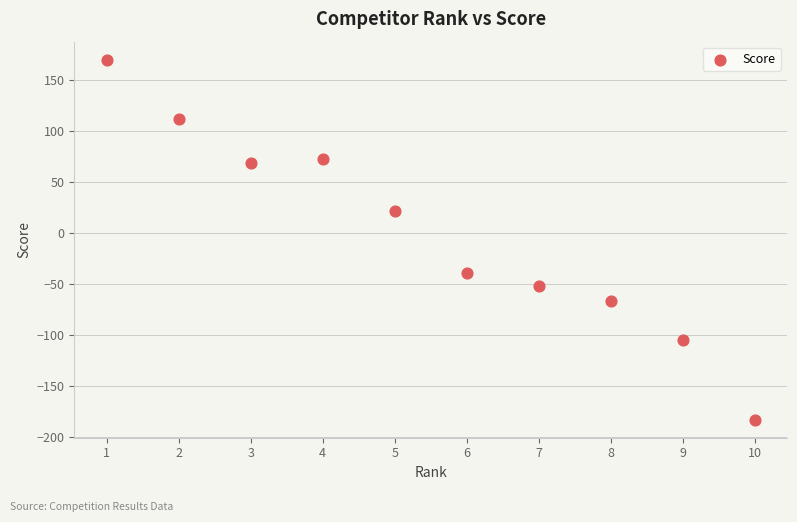

What is the range of X values (max minus min)?

9